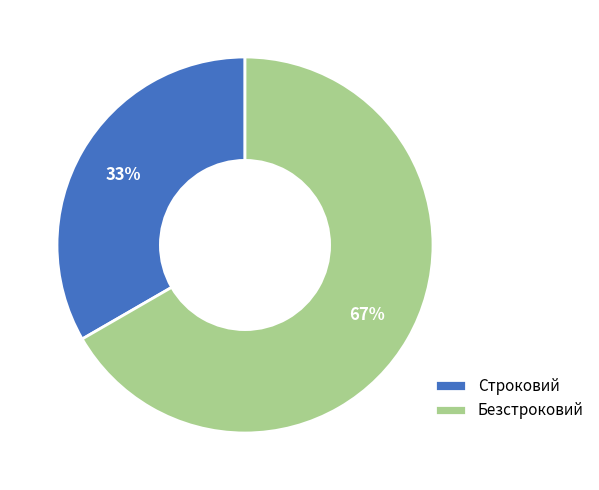

Do Безстроковий and Строковий together represent more than half of the pie?

Yes